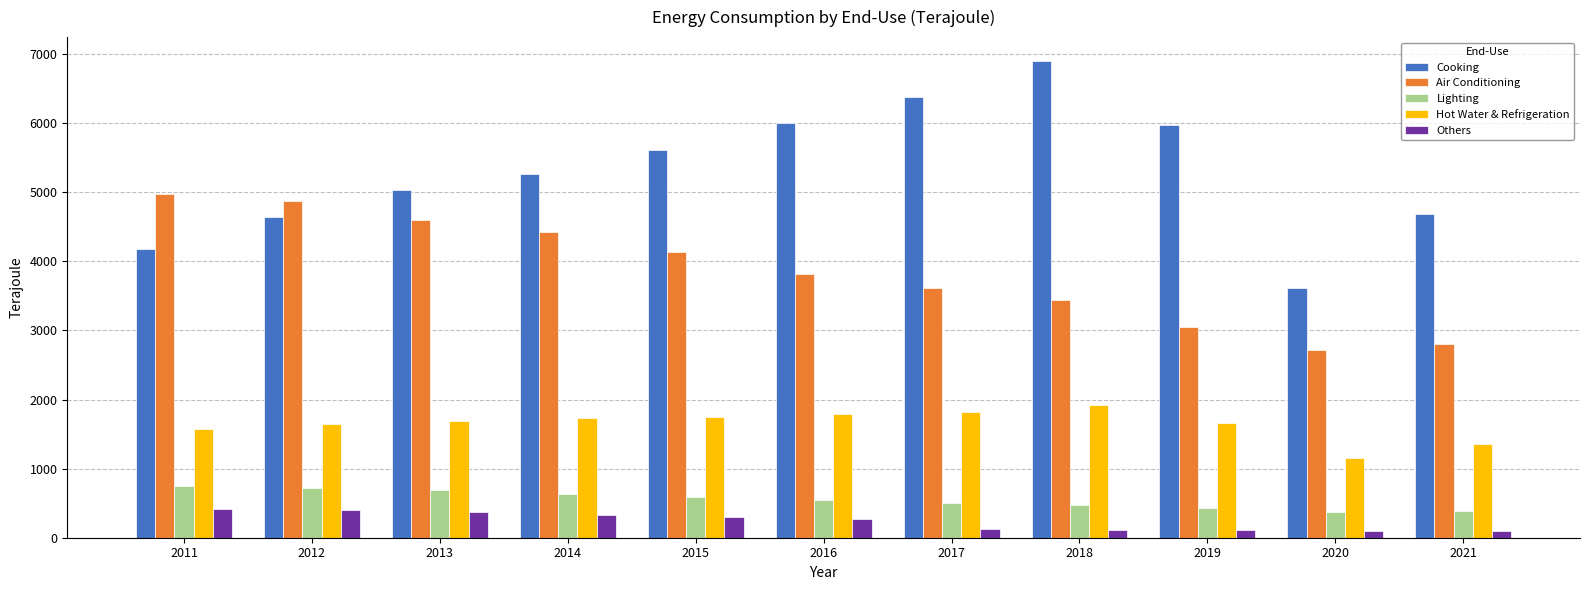

What is the greatest value displayed?

6900